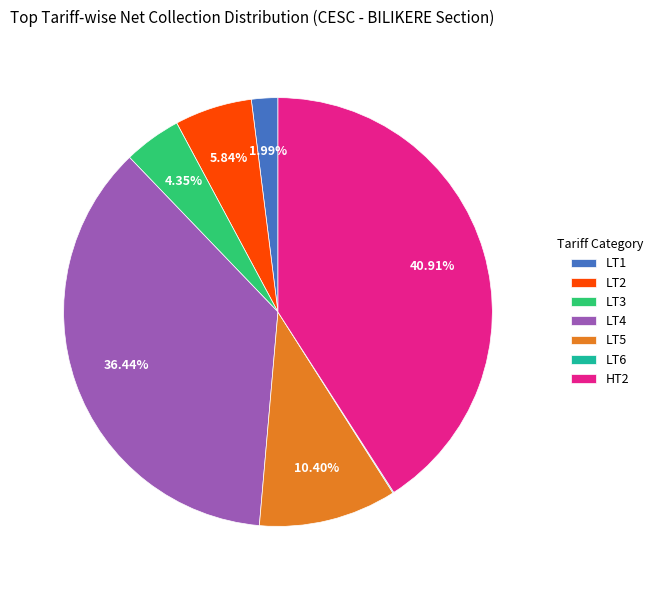

Is there a majority slice in this chart?

No